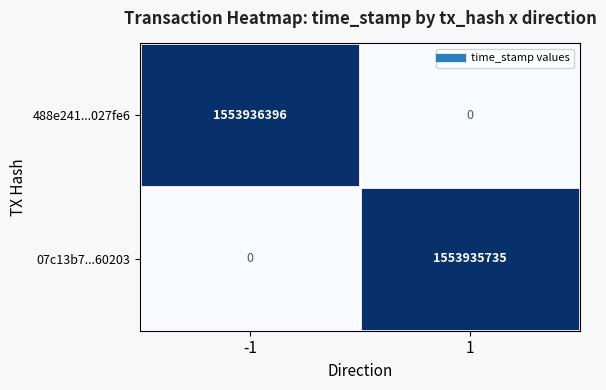

Rank the series by their maximum value, from highest to lowest.

488e241...027fe6, 07c13b7...60203